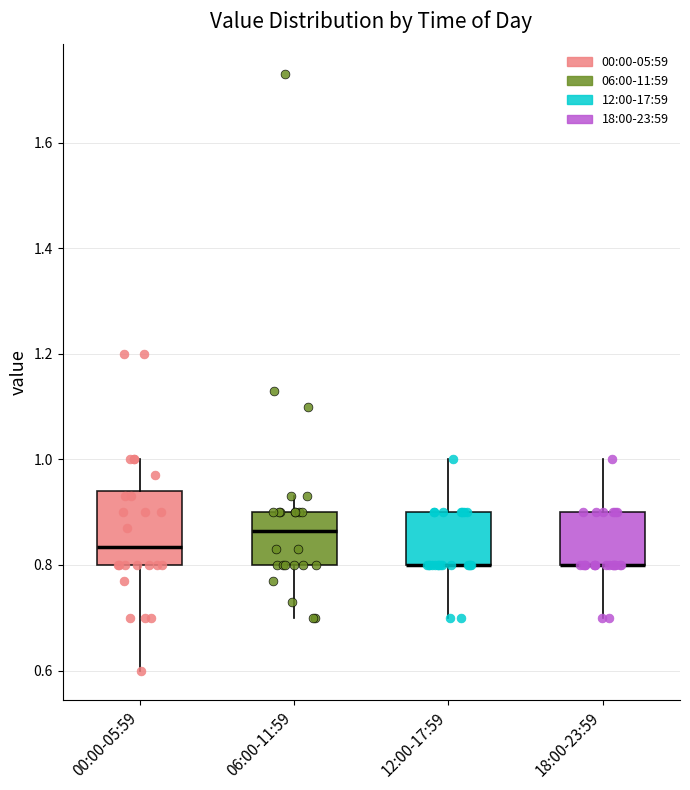

Comparing the boxes themselves (not the whiskers), which one is the tallest?

00:00-05:59